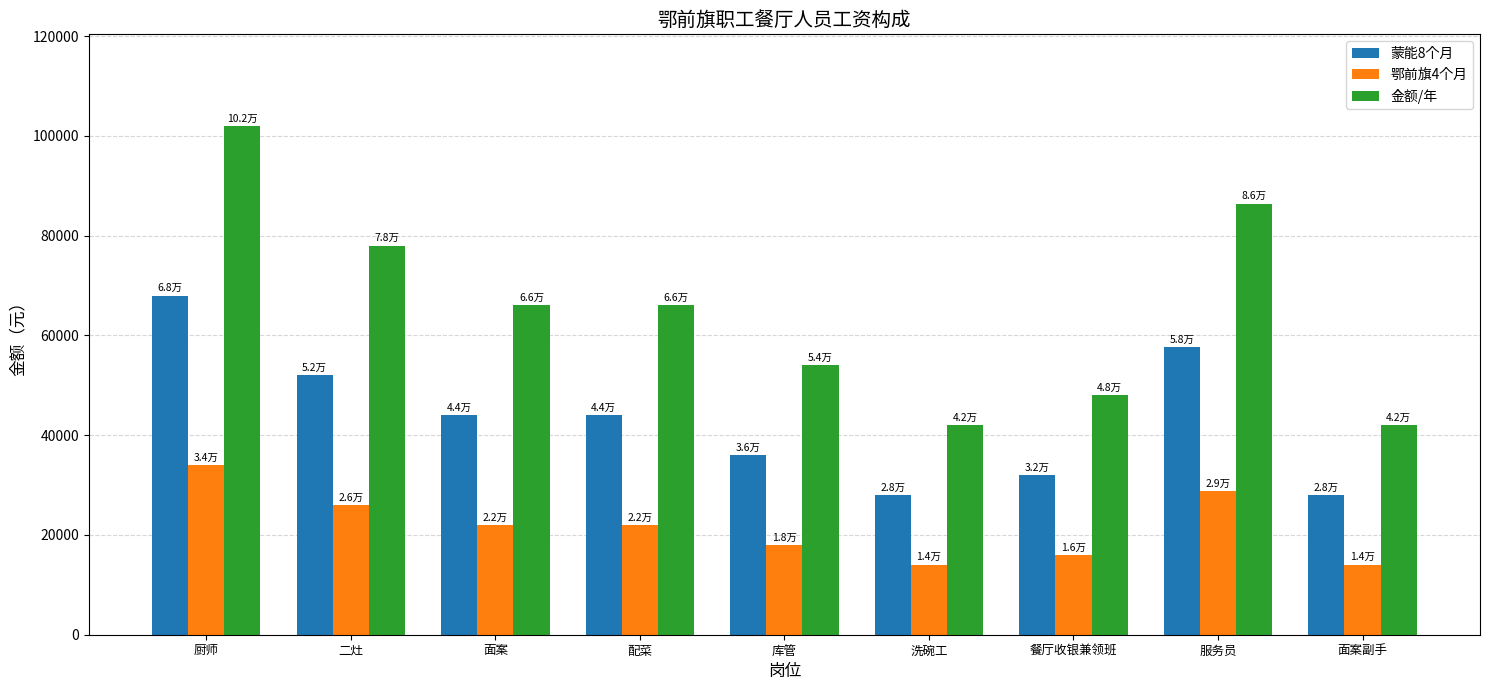

What are all the series names shown in the legend?

蒙能8个月, 鄂前旗4个月, 金额/年